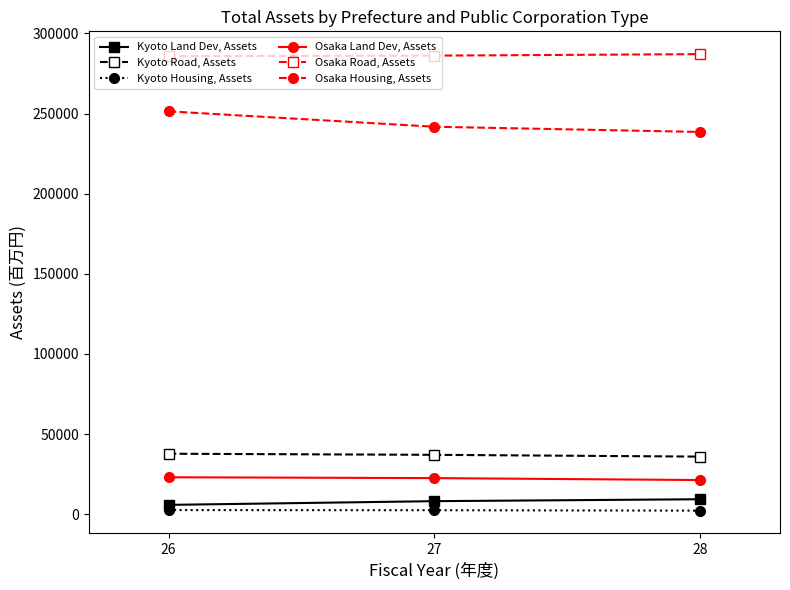

What is the spread (max minus min) of values at 27?

283687